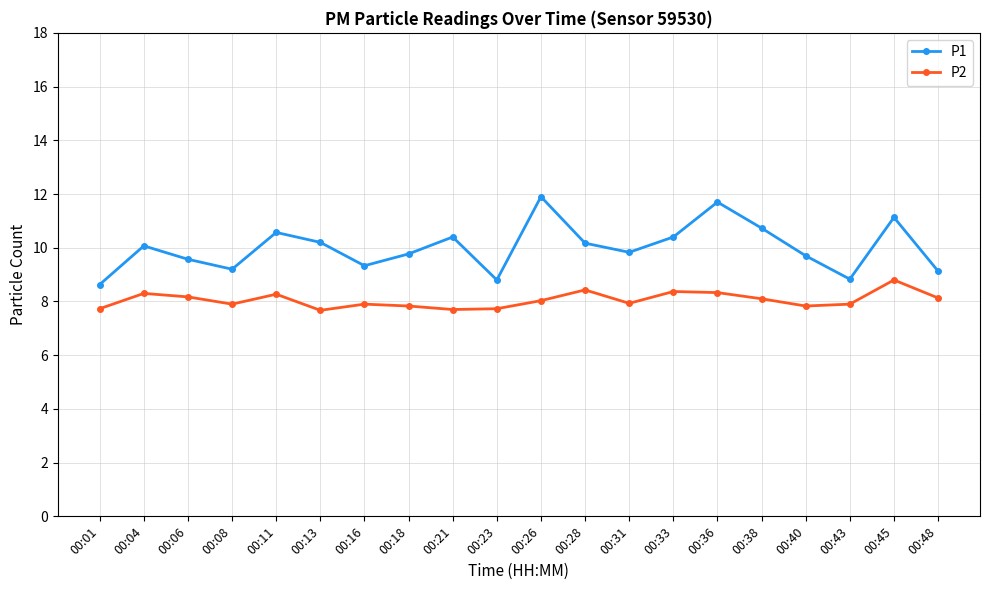

In P2, how many points are higher than both neighbors (excluding endpoints)?

6